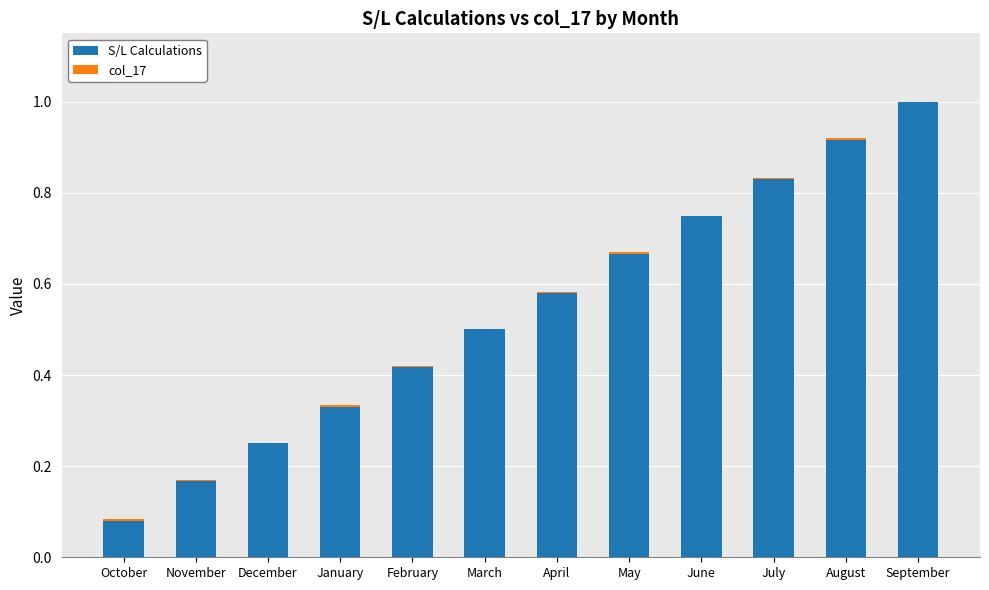

Which series has the largest total across all categories?

S/L Calculations